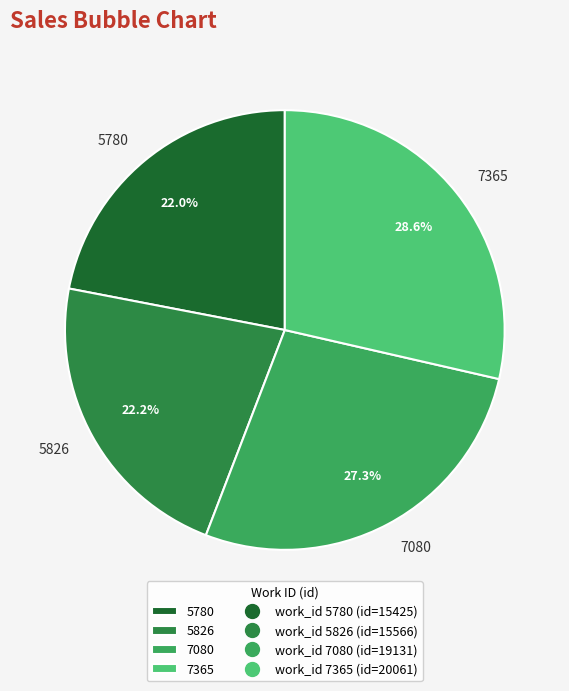

Is there a majority slice in this chart?

No